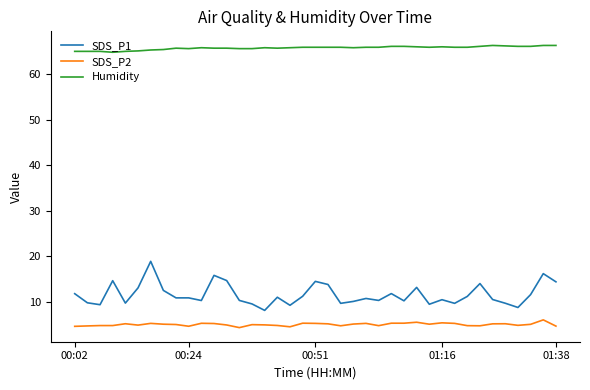

Which series has the largest total across all categories?

Humidity